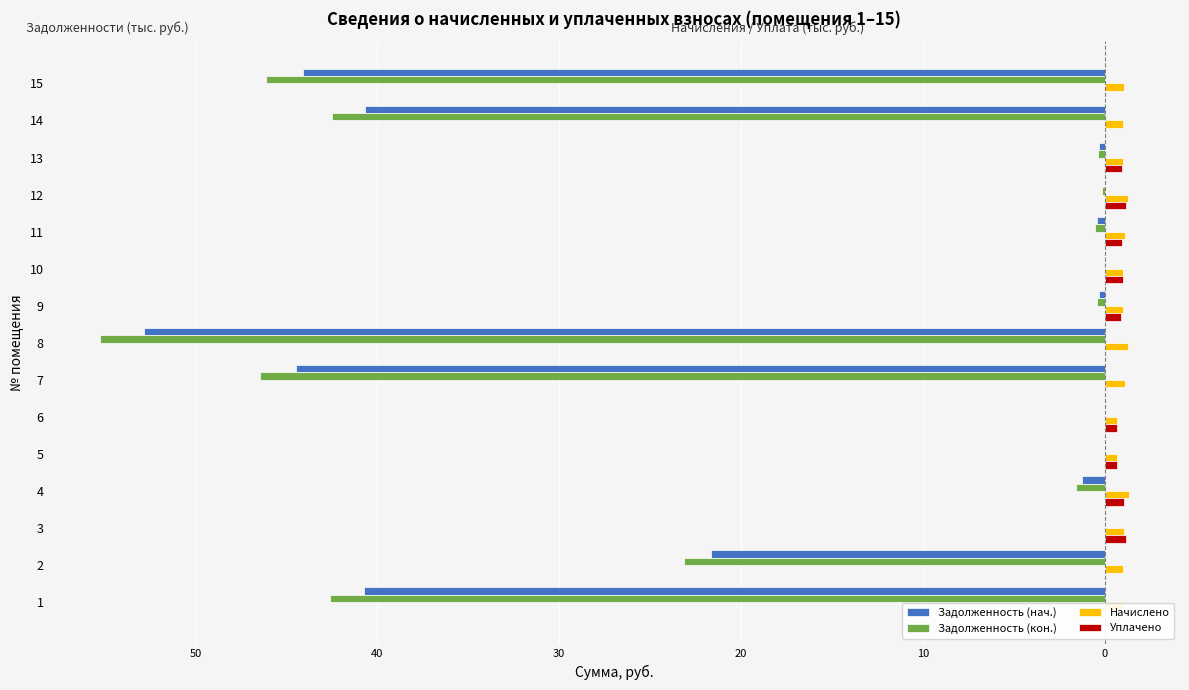

What is the difference between the maximum and minimum values in the Задолженность (кон.) series?

55.3